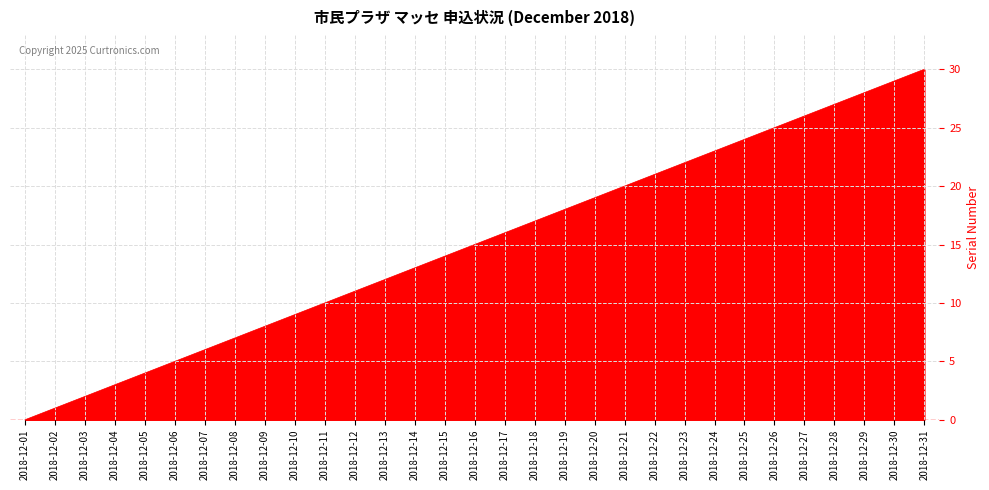

What is the change in value from 2018-12-22 to 2018-12-26?

+4